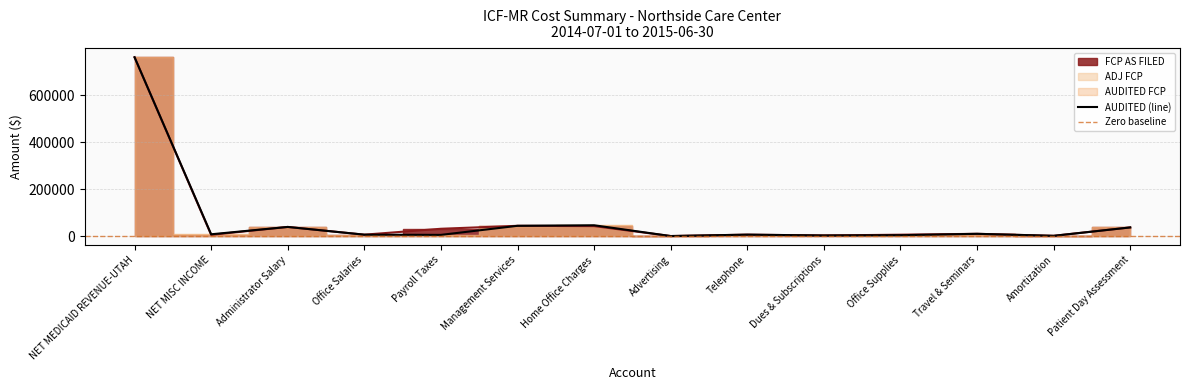

At which category is the sum across all series the highest?

NET MEDICAID REVENUE-UTAH